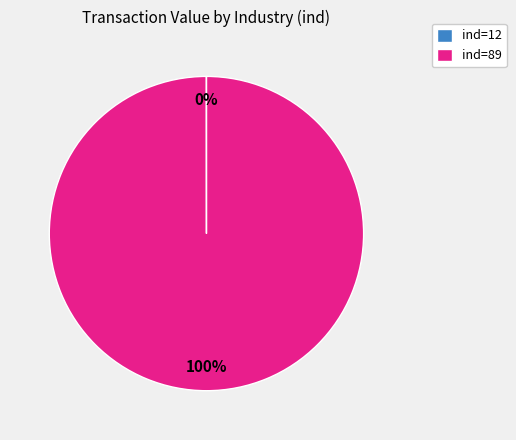

To the nearest percent, what is the difference between the largest and smallest slice percentages?

100%